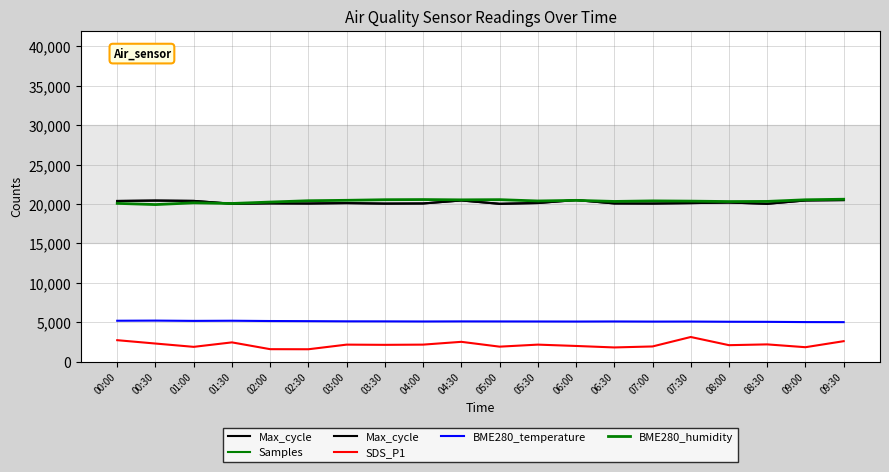

List the series in order of their peak value, lowest first.

SDS_P1, BME280_temperature, Max_cycle, BME280_humidity, Samples